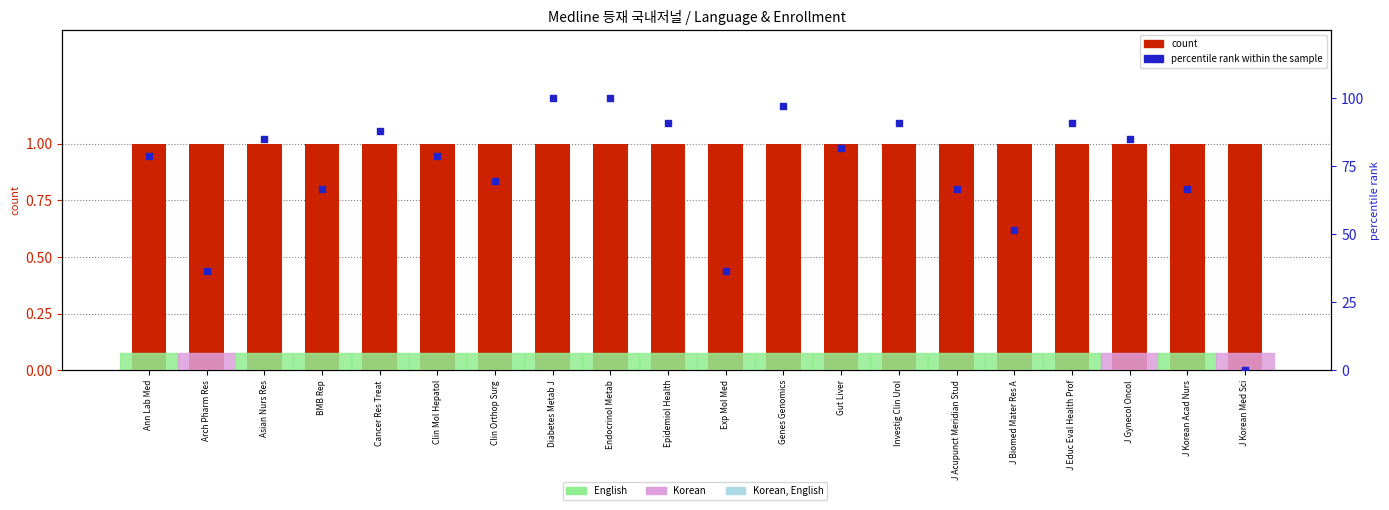

At which category is the sum across all series the highest?

Diabetes Metab J